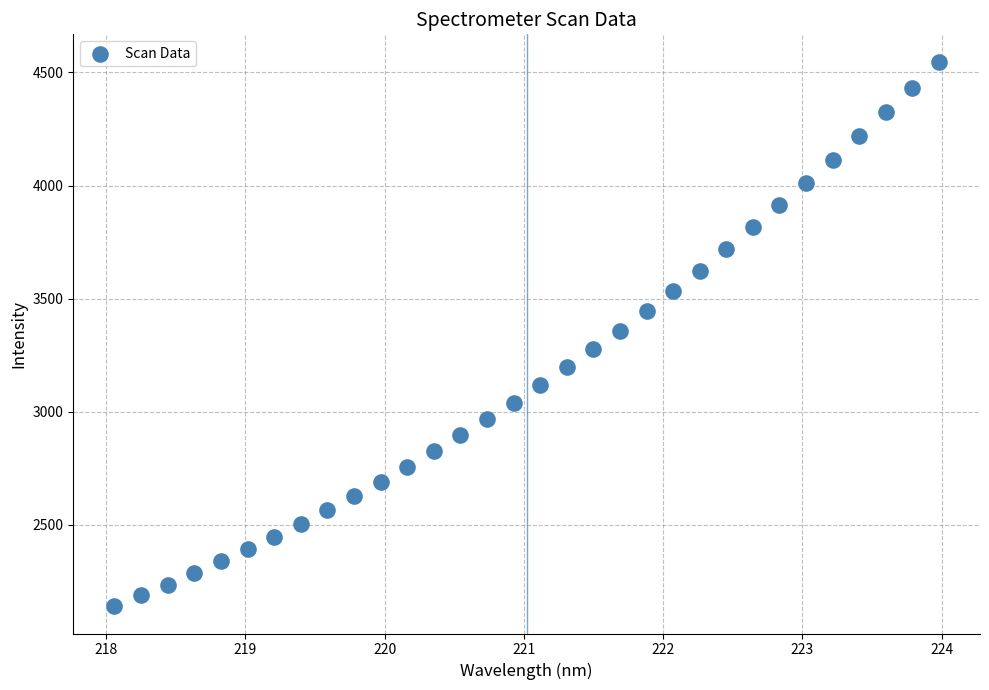

What is the range of Y values (max minus min)?

2408.6